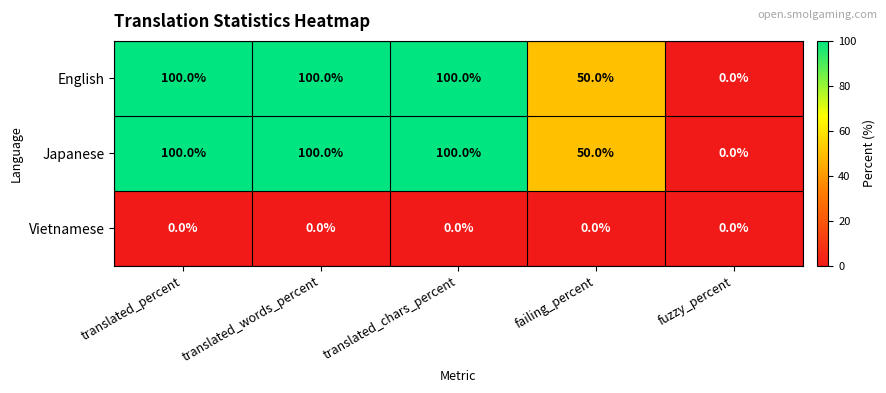

What is the difference between the highest and lowest values at translated_percent?

100